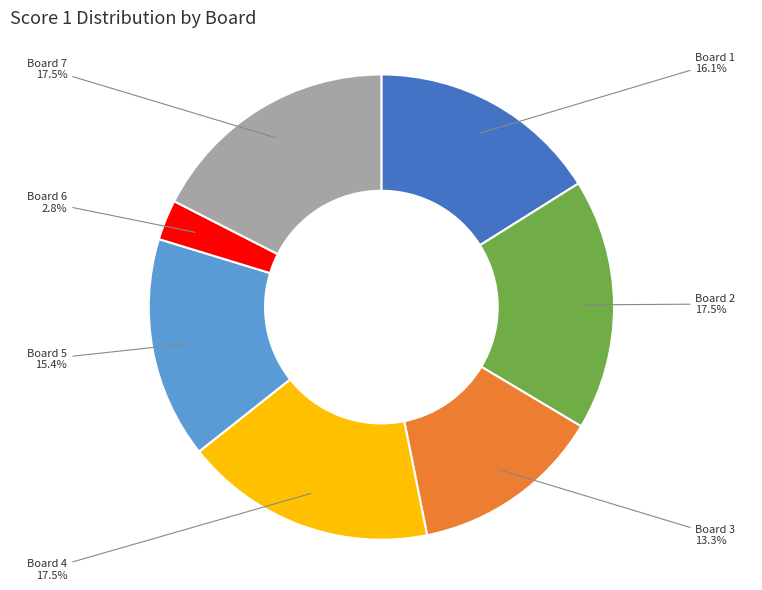

To the nearest percent, what is the difference between the largest and smallest slice percentages?

15%